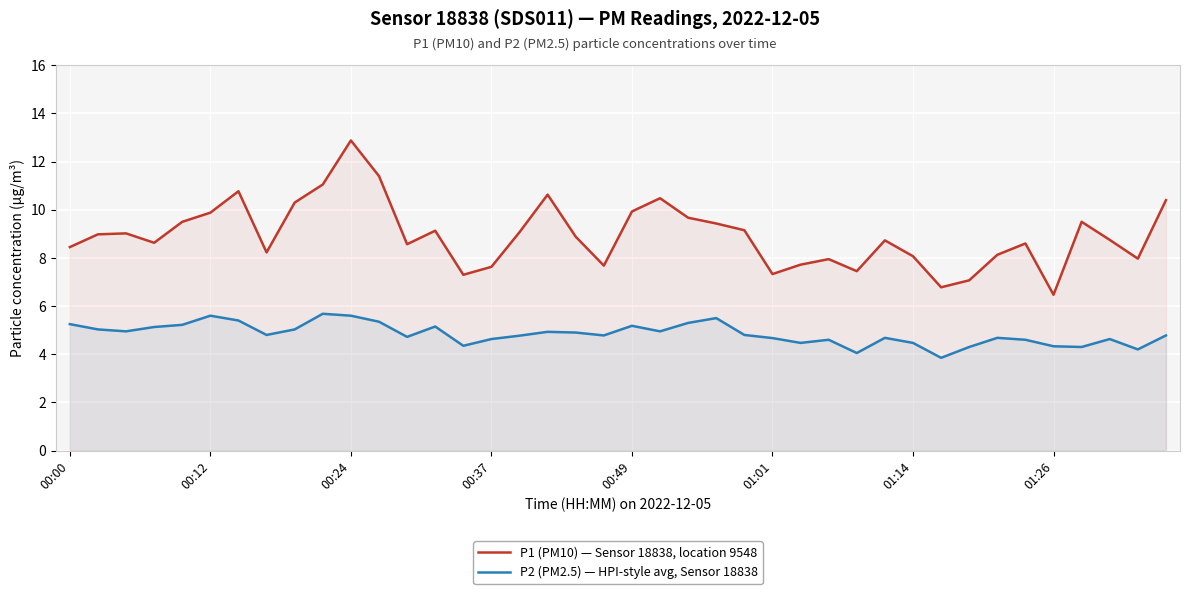

The value of P2 (PM2.5) — HPI-style avg, Sensor 18838 at 32 is 6.7. True or false?

False